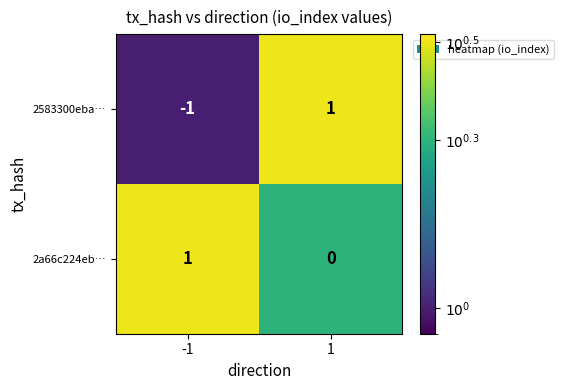

At -1, list the series in order from largest to smallest.

2a66c224eb…, 2583300eba…